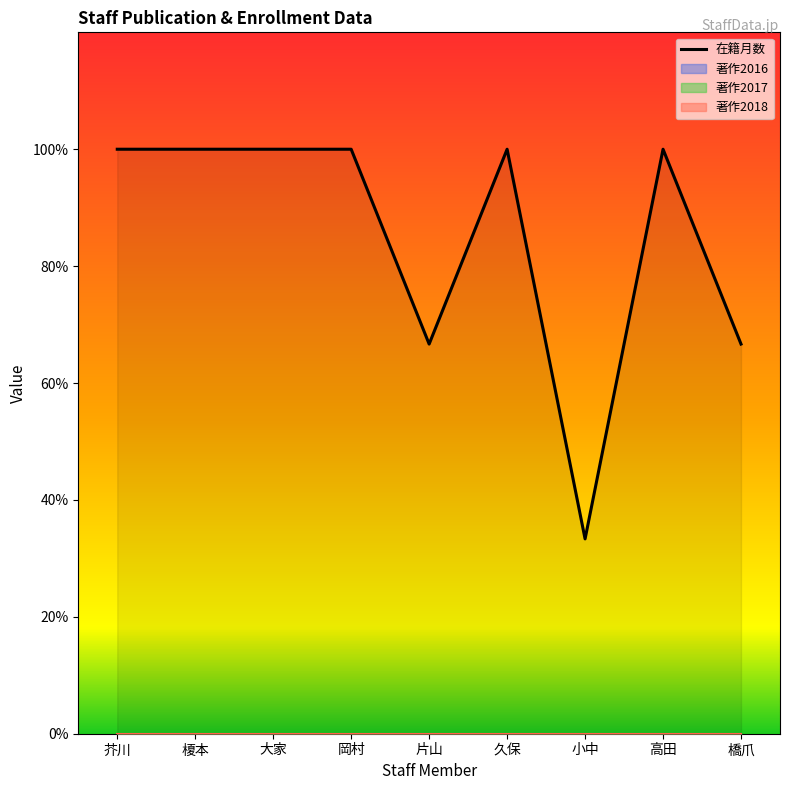

Which category has the highest value across all series?

芥川